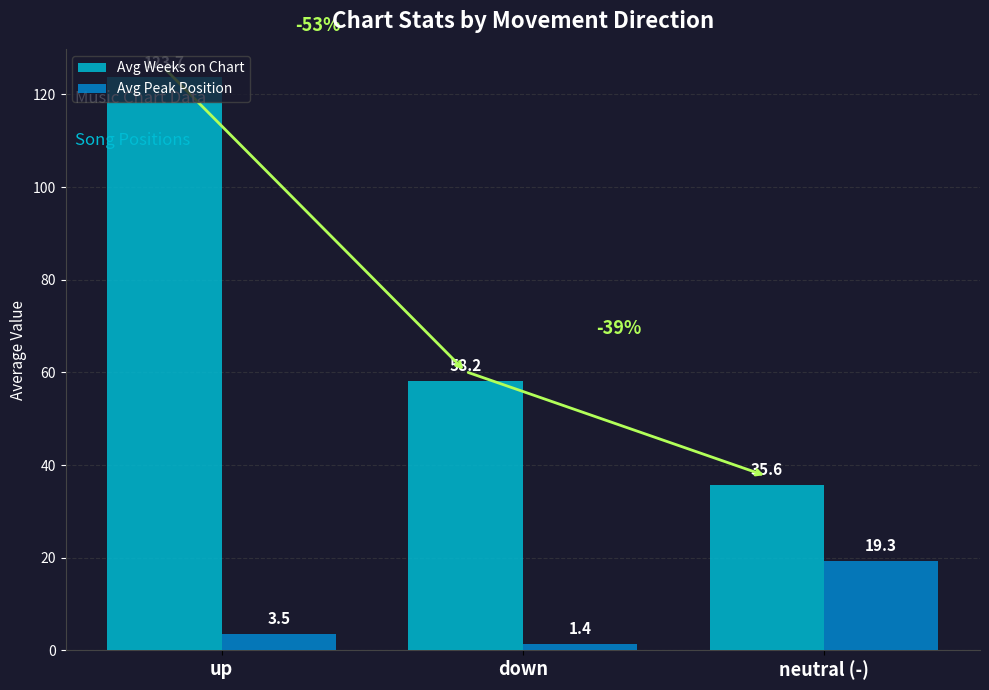

How many bars are there in total?

6